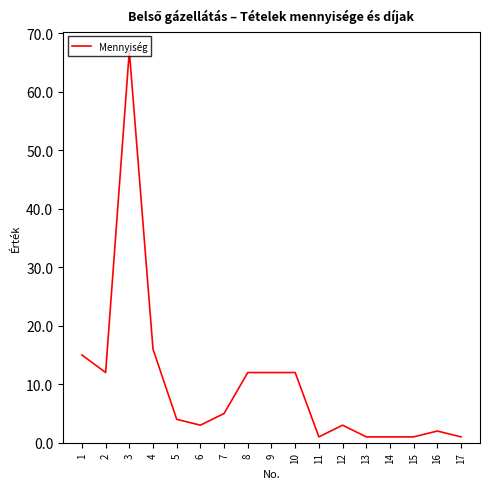

At which category does the chart reach its peak across all series?

3